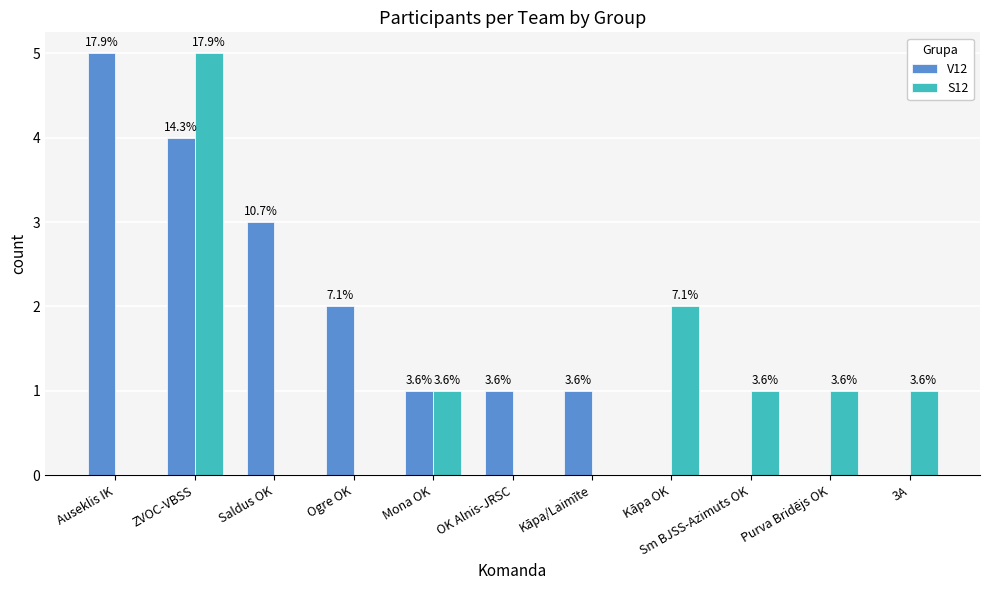

At which label is V12 closest to 2?

Ogre OK